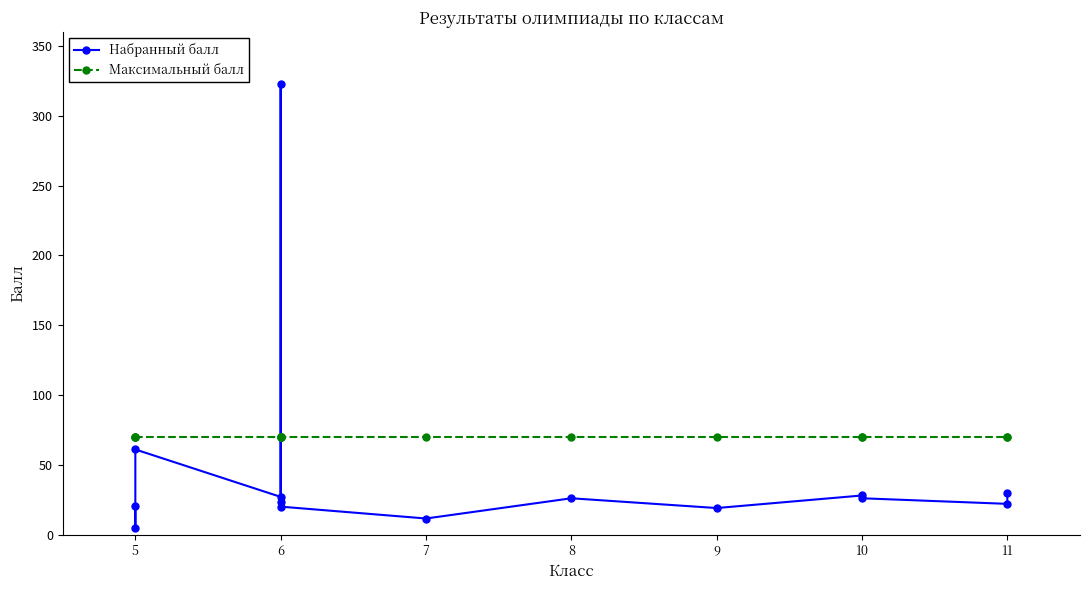

Does the chart display data point markers on the line(s)?

Yes